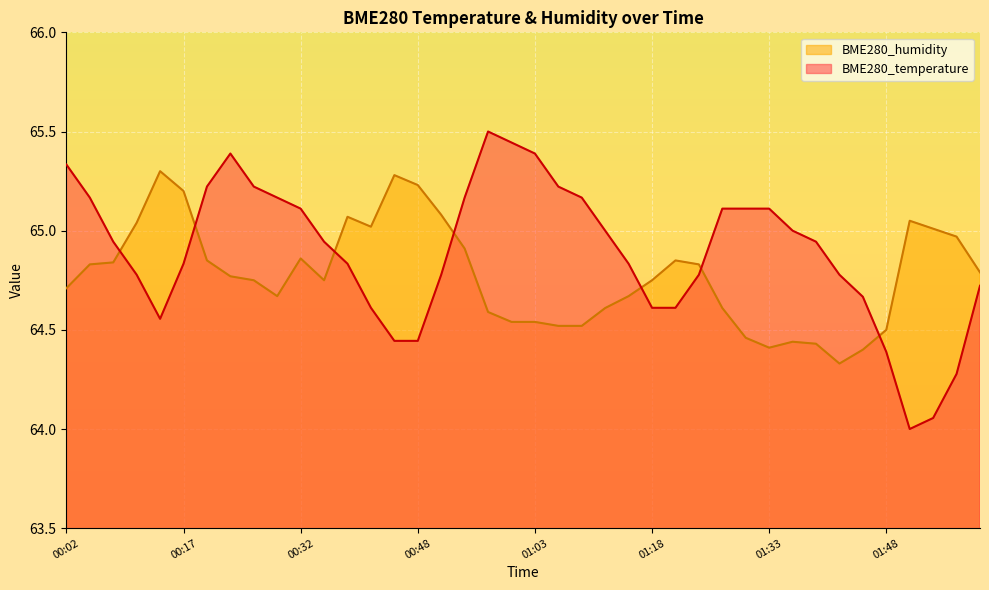

List the series in order of their peak value, highest first.

BME280_temperature, BME280_humidity